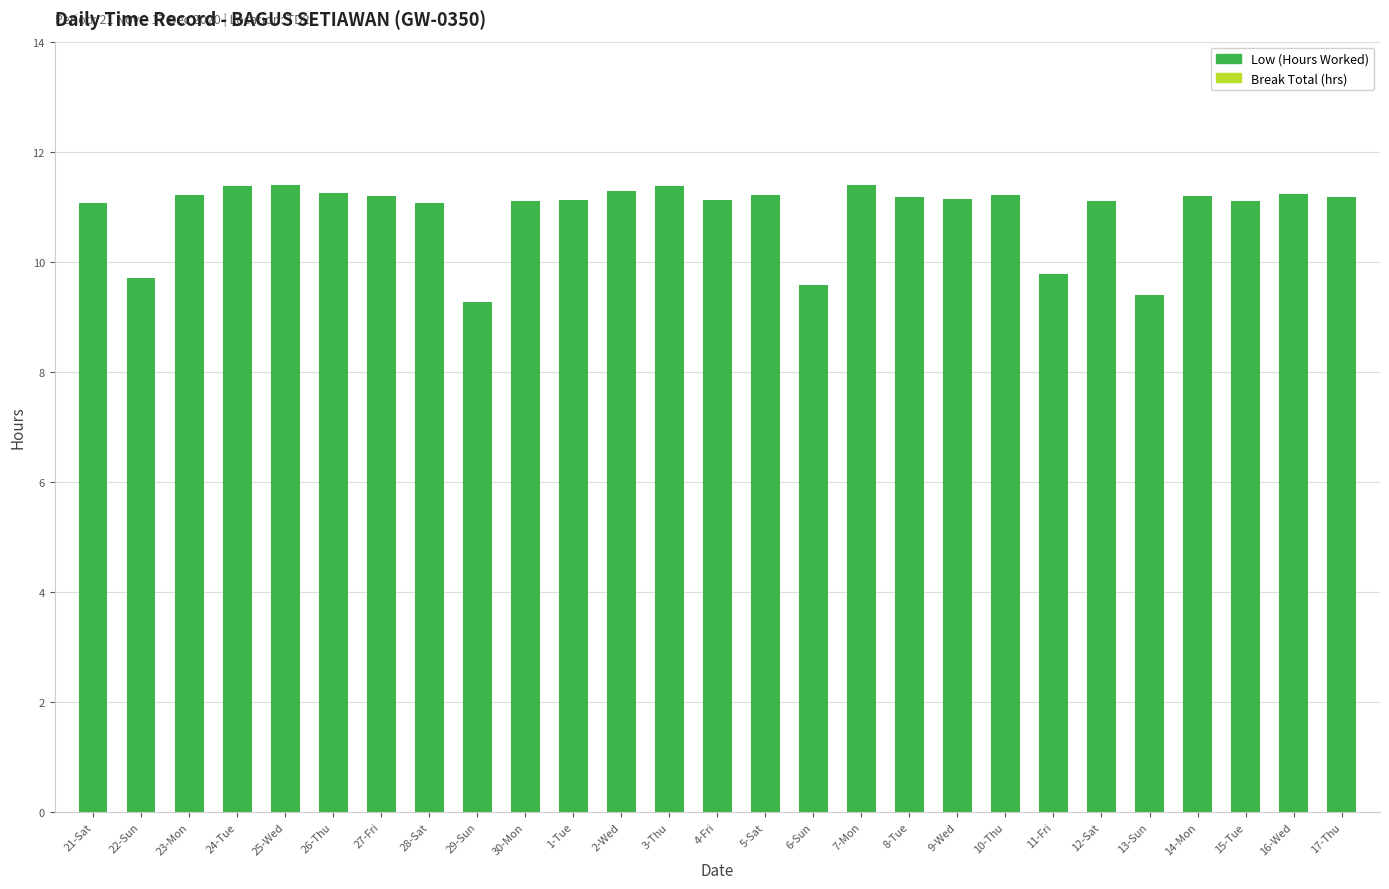

What is the average value?

10.9